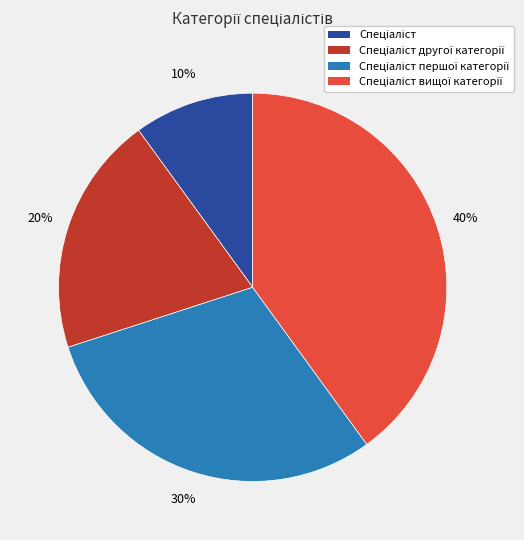

Is there any slice that represents more than half of the pie?

No